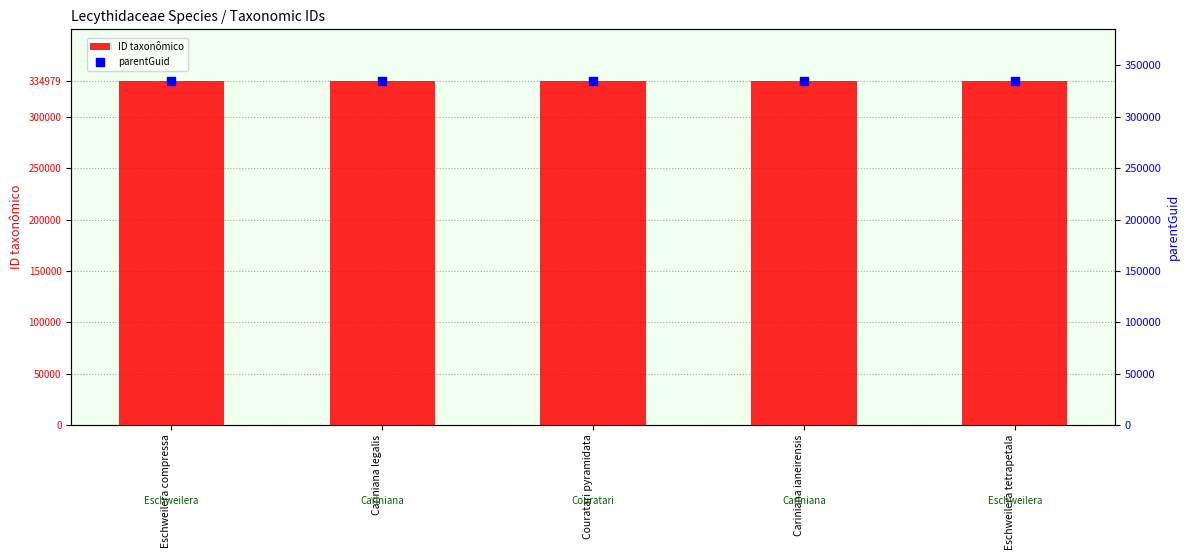

Which series contains the lowest Y value?

parentGuid